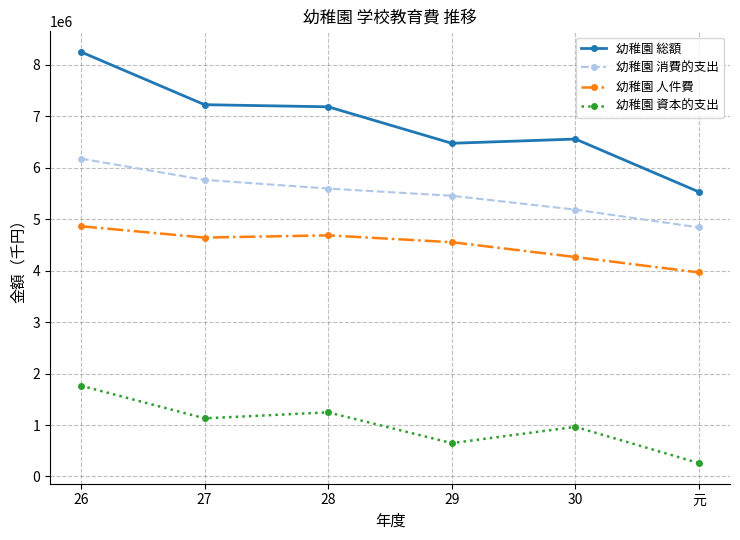

Which series has the largest total across all categories?

幼稚園 総額